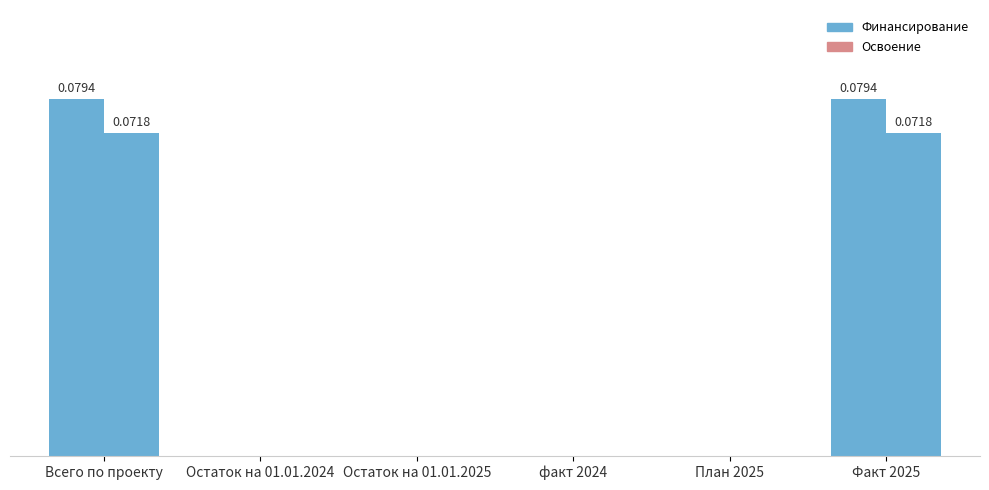

What is the sum of all Освоение values?

0.1